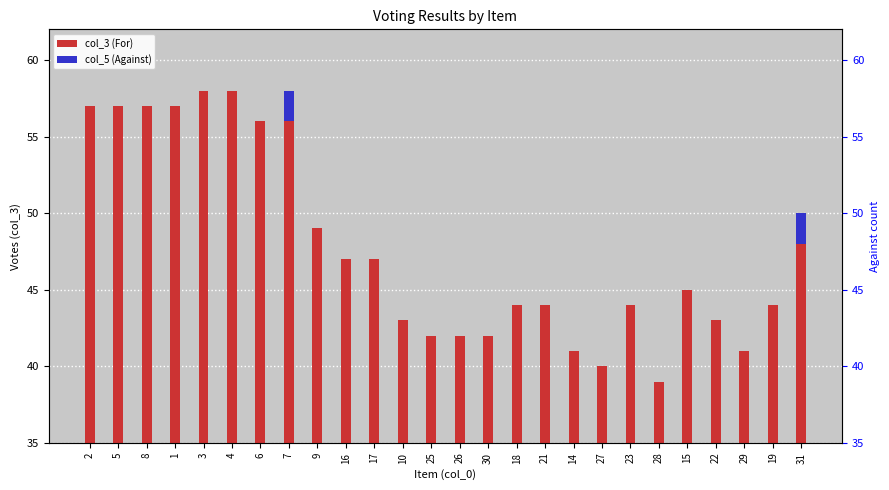

Reading left to right, transcribe all the data shown in this chart.

col_3 (For): 2=57	5=57	8=57	1=57	3=58	4=58	6=56	7=56	9=49	16=47	17=47	10=43	25=42	26=42	30=42	18=44	21=44	14=41	27=40	23=44	28=39	15=45	22=43	29=41	19=44	31=48
col_5 (Against): 2=0	5=0	8=0	1=0	3=0	4=0	6=0	7=2	9=0	16=0	17=0	10=0	25=0	26=0	30=0	18=0	21=0	14=0	27=0	23=0	28=0	15=0	22=0	29=0	19=0	31=2